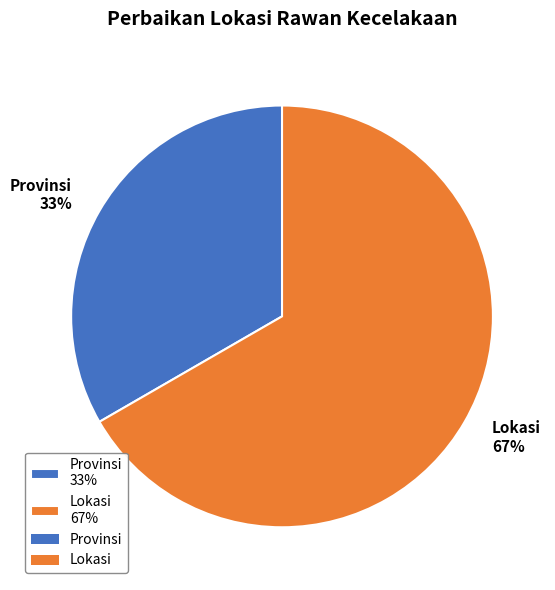

Does Lokasi account for over 50% of the chart?

Yes